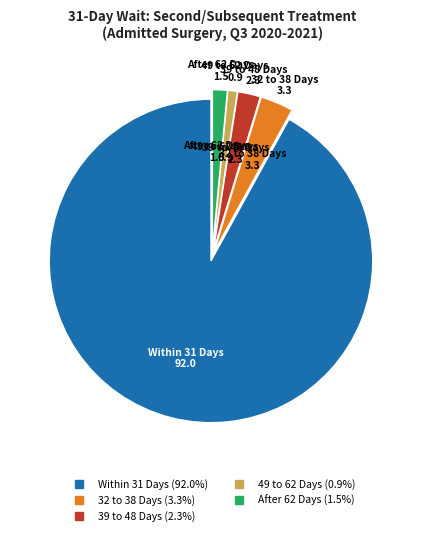

Is there any slice that represents more than half of the pie?

Yes